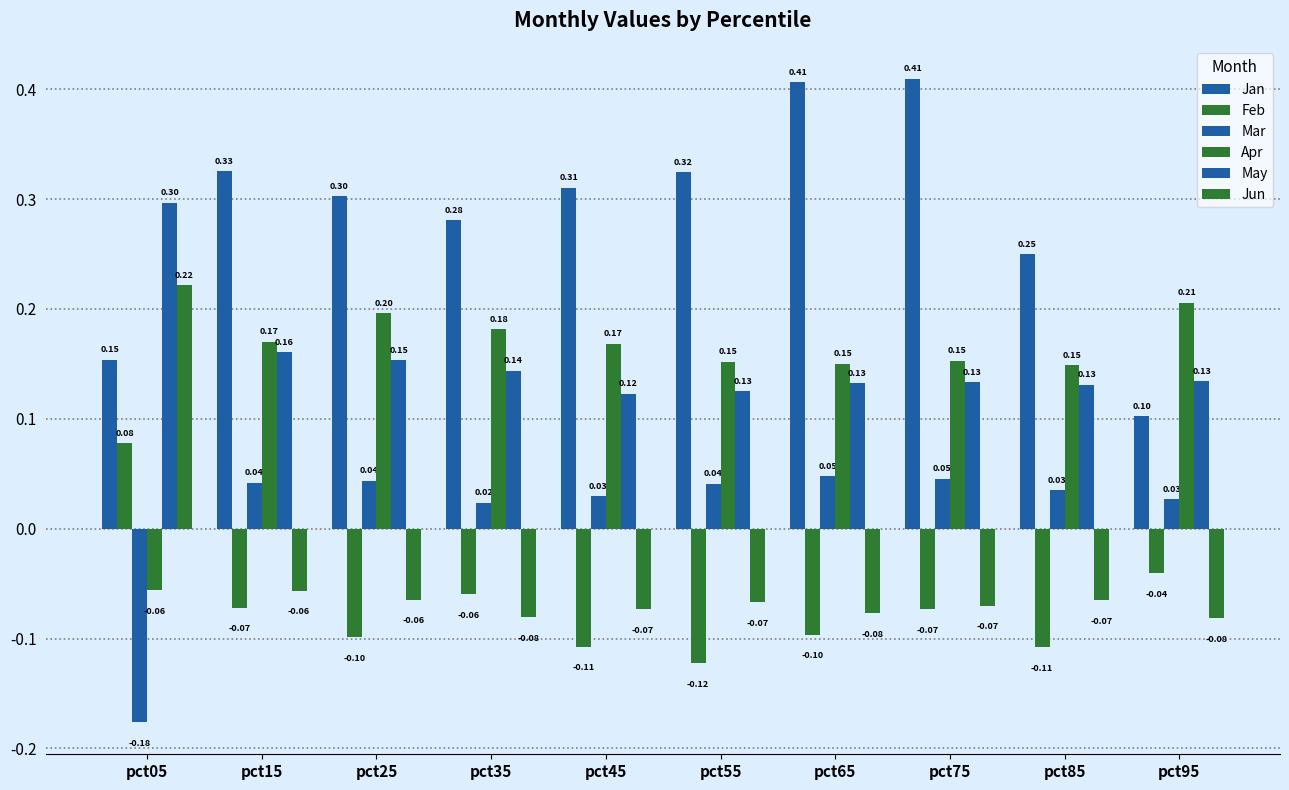

How many values in Feb are above zero?

1